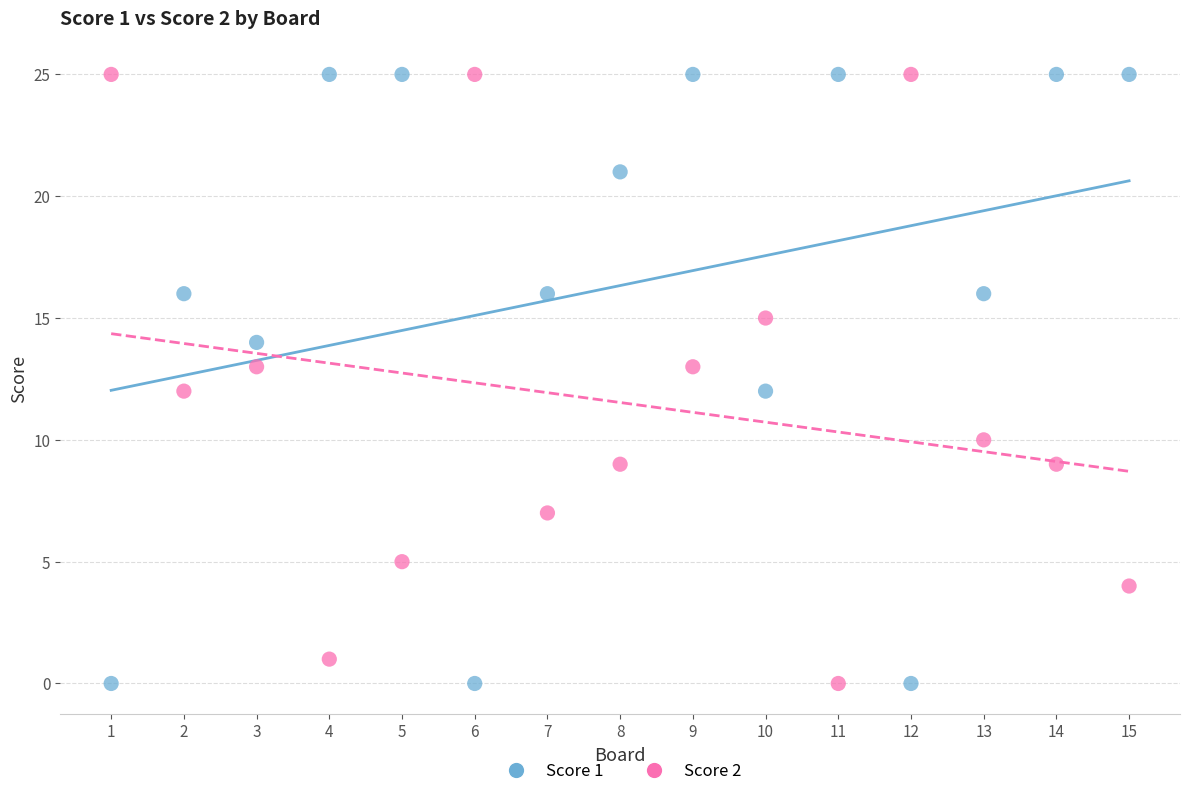

What is the X range (max minus min) for the scatter plot?

14